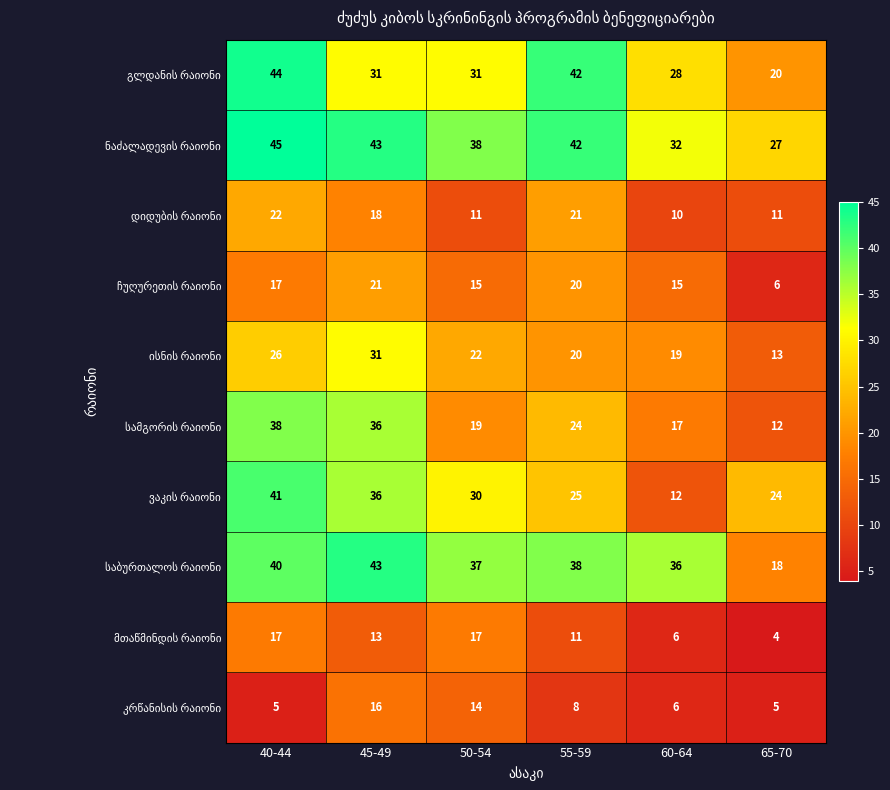

What is the difference between the highest and lowest values at 40-44?

40